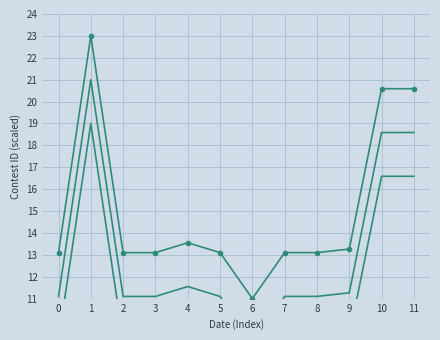

How many interior local valleys does the Contest ID (line 1) series have?

2